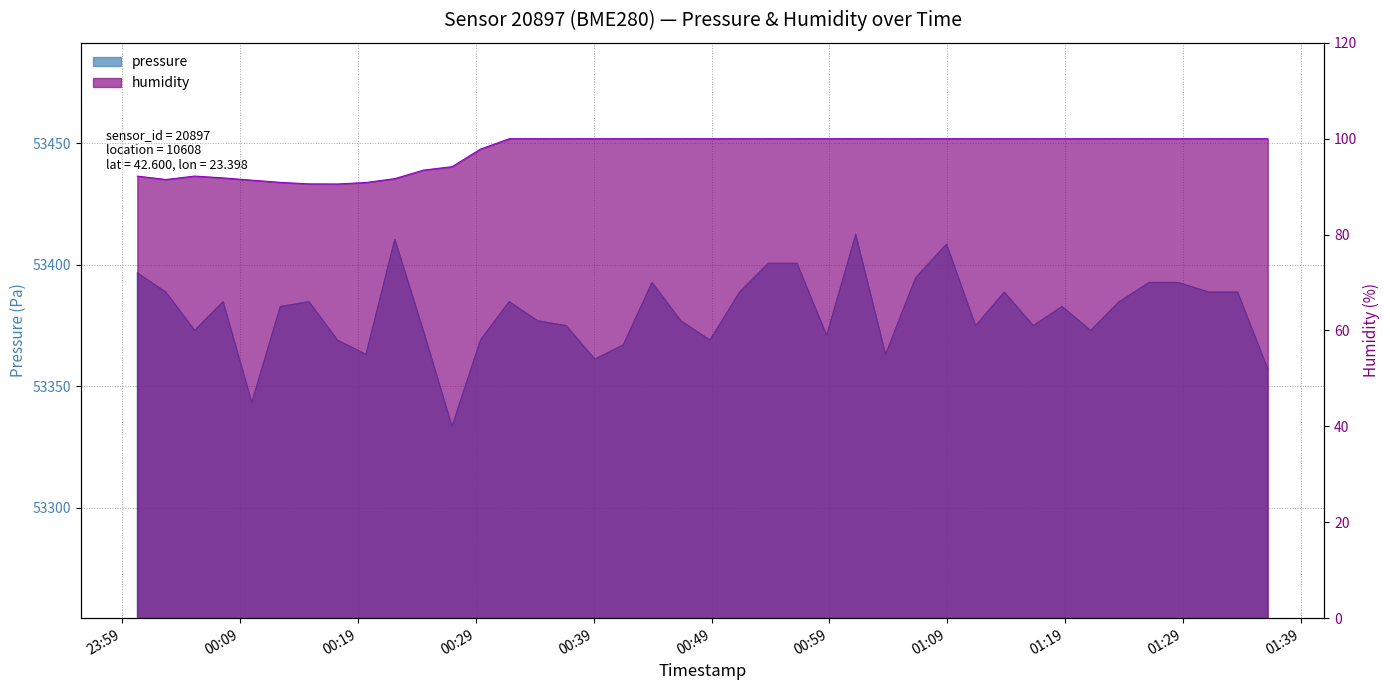

True or false: humidity and pressure cross at least once.

False